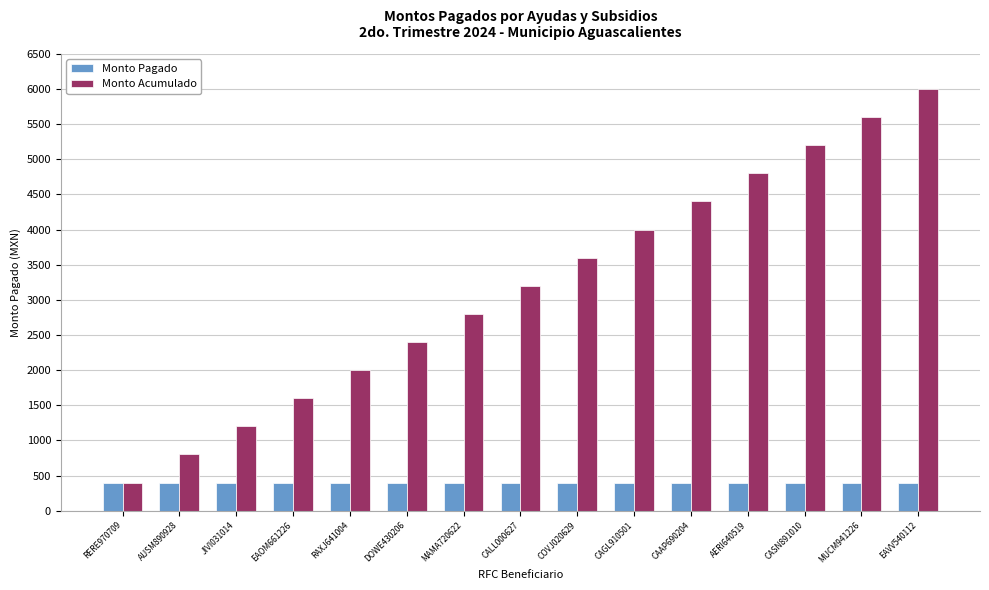

Reading left to right, what are all the values shown in this chart?

Monto Pagado: 400	400	400	400	400	400	400	400	400	400	400	400	400	400	400
Monto Acumulado: 400	800	1200	1600	2000	2400	2800	3200	3600	4000	4400	4800	5200	5600	6000